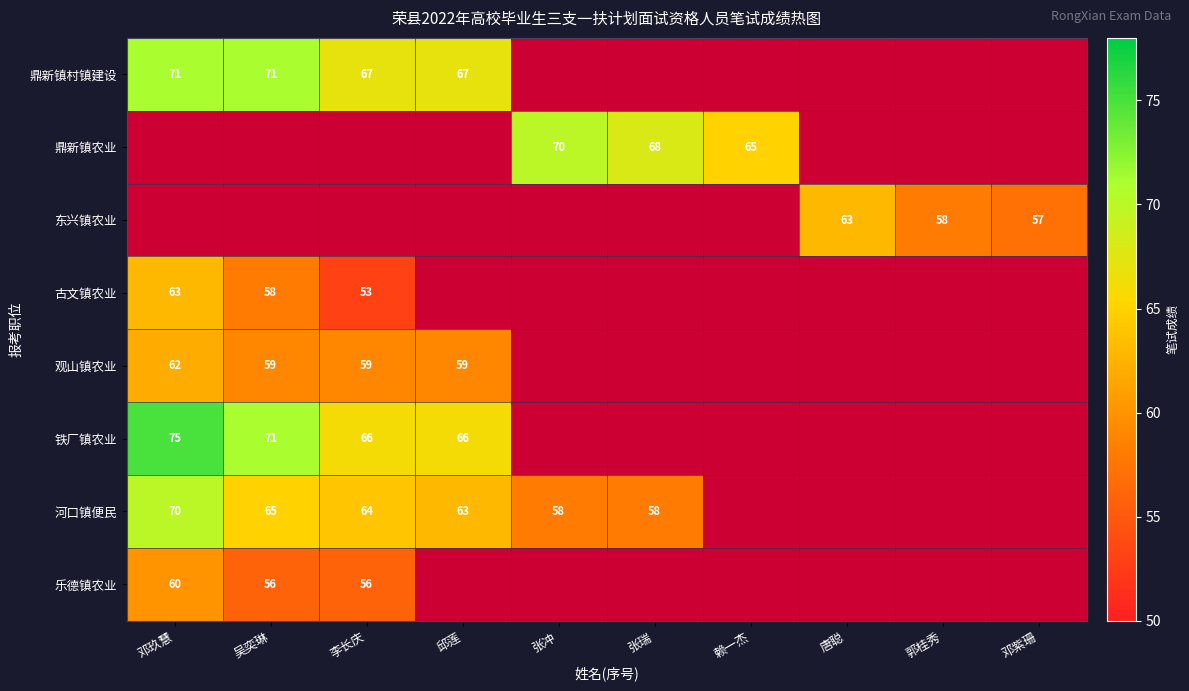

Is it true that 古文镇农业 equals 30 at 邓玖慧?

False